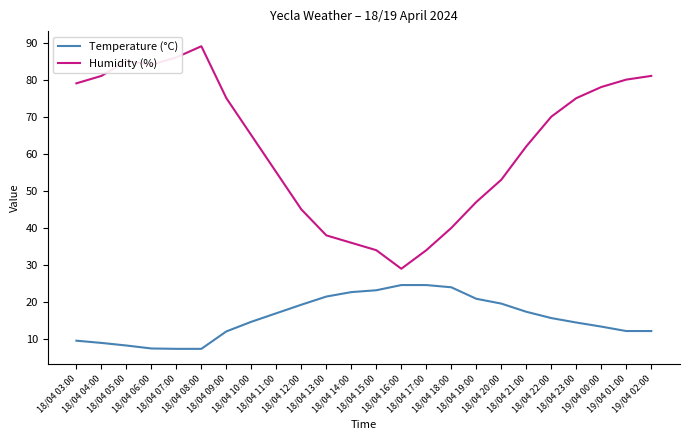

List the series in order of their peak value, lowest first.

Temperature (°C), Humidity (%)